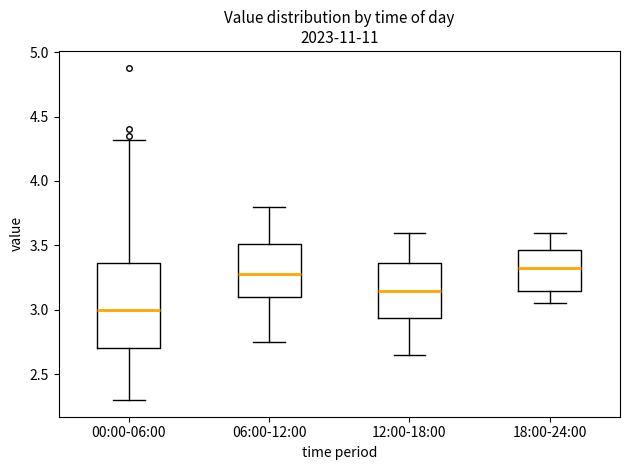

Which box has the lowest median line?

00:00-06:00